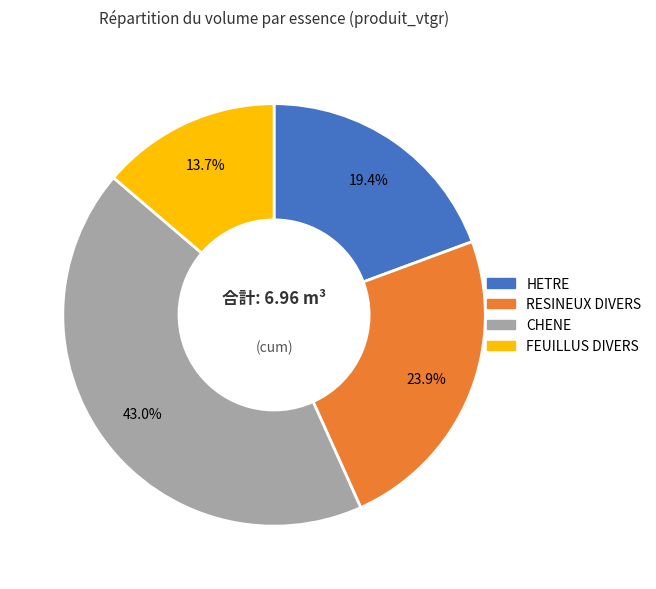

Between RESINEUX DIVERS and HETRE, which is larger?

RESINEUX DIVERS